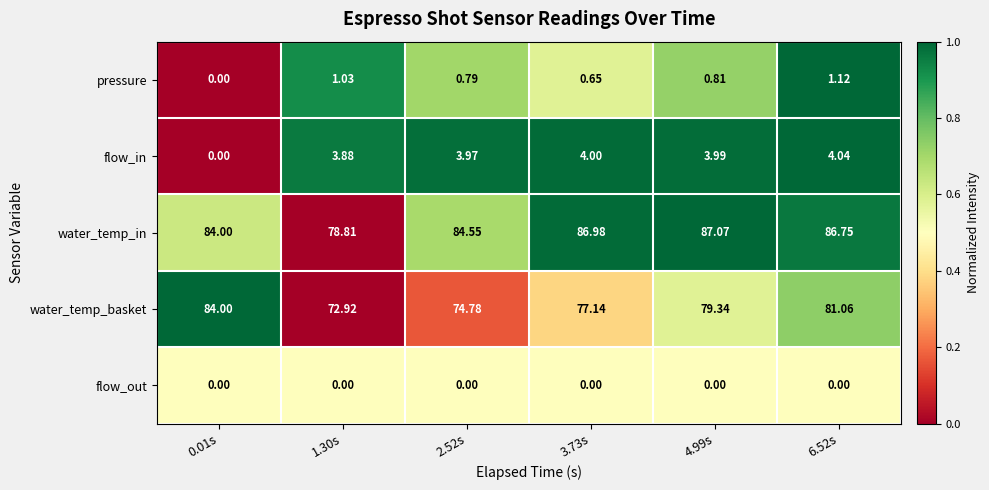

Which series has the widest spread of values?

water_temp_basket